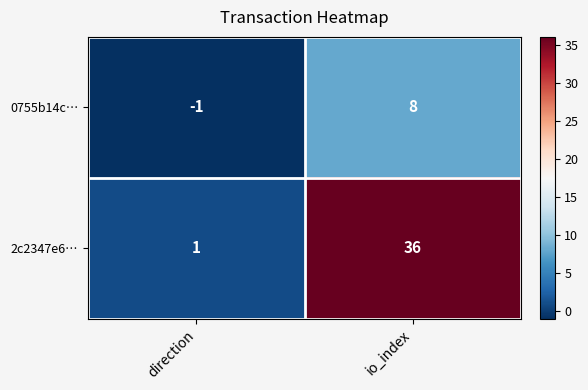

Is it true that 0755b14c… equals 8 at io_index?

True